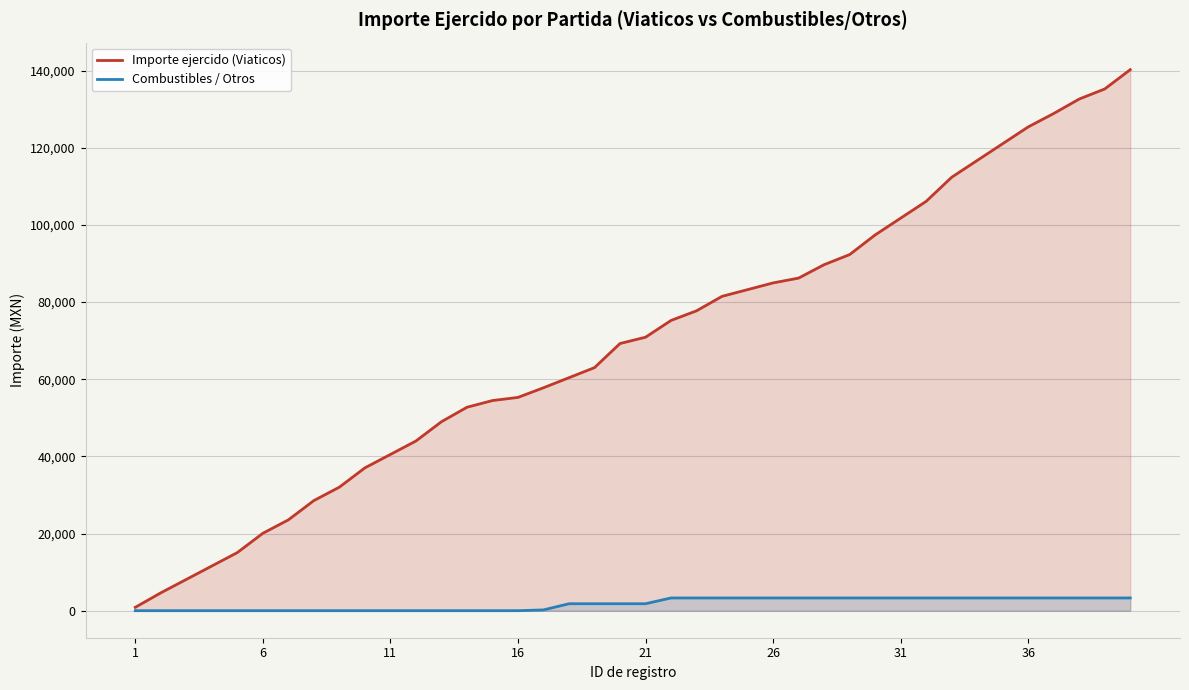

How many lines are shown in the chart?

2